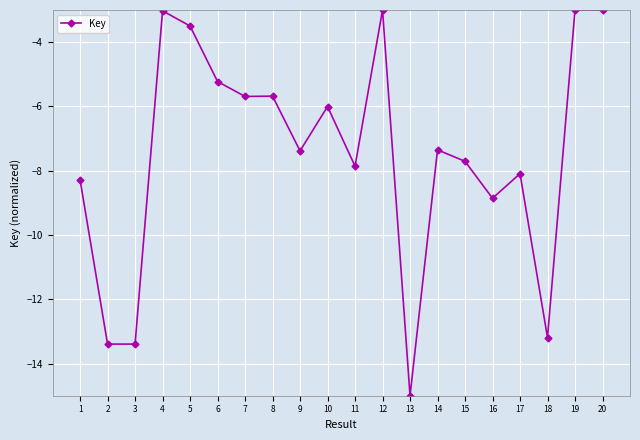

What is the difference between the maximum and minimum values?

12.0